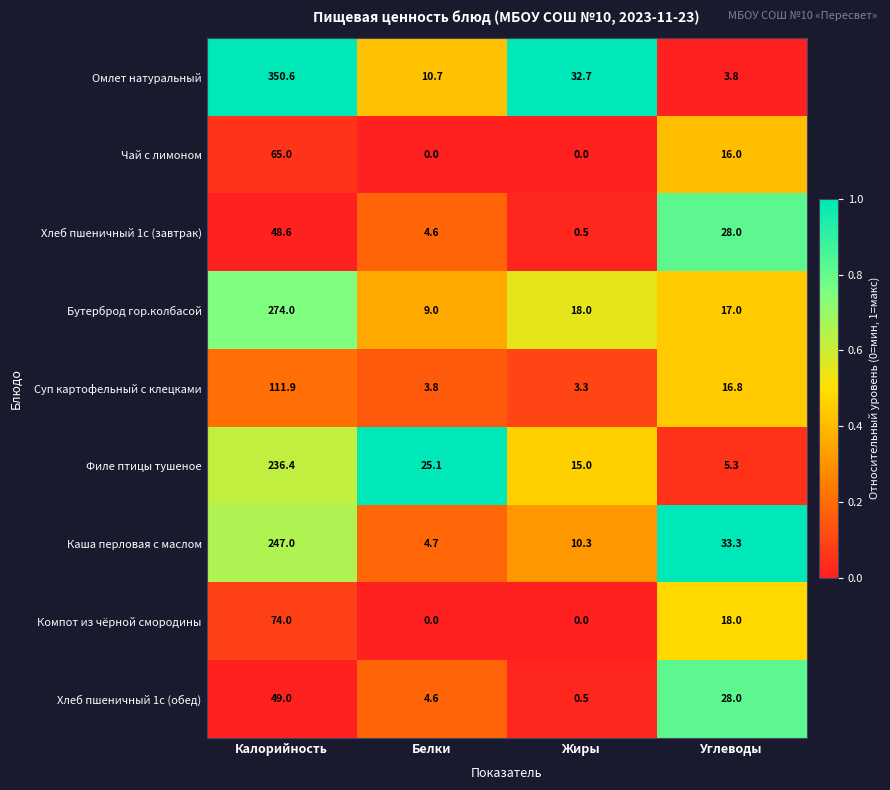

What is the difference between the maximum and second lowest values in the Хлеб пшеничный 1с (завтрак) series?

44.0